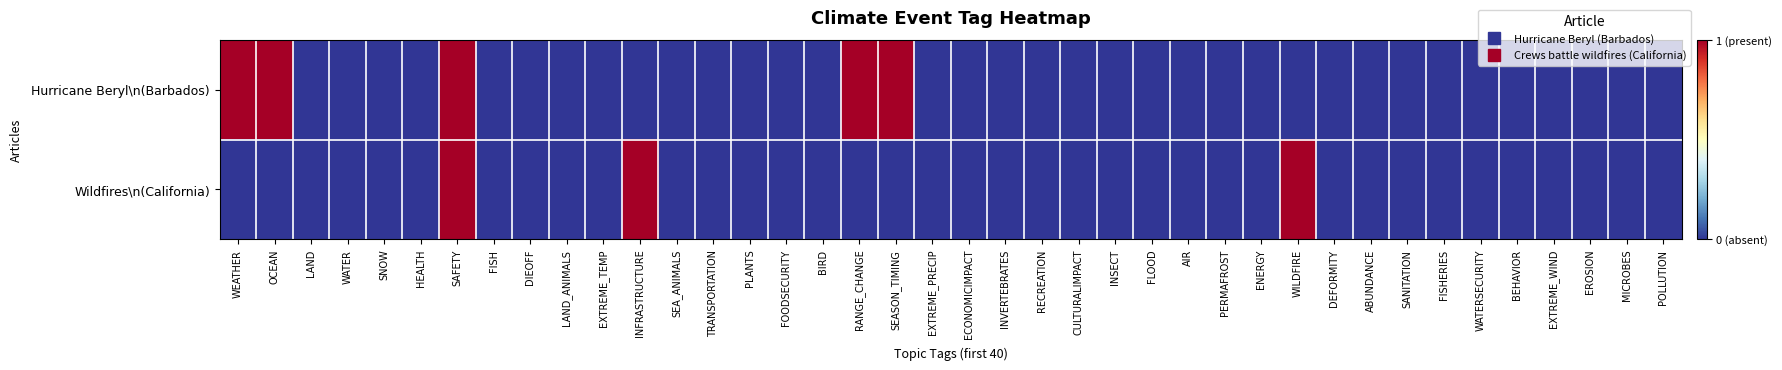

Rank the series by their maximum value, from highest to lowest.

Hurricane Beryl\n(Barbados), Wildfires\n(California)